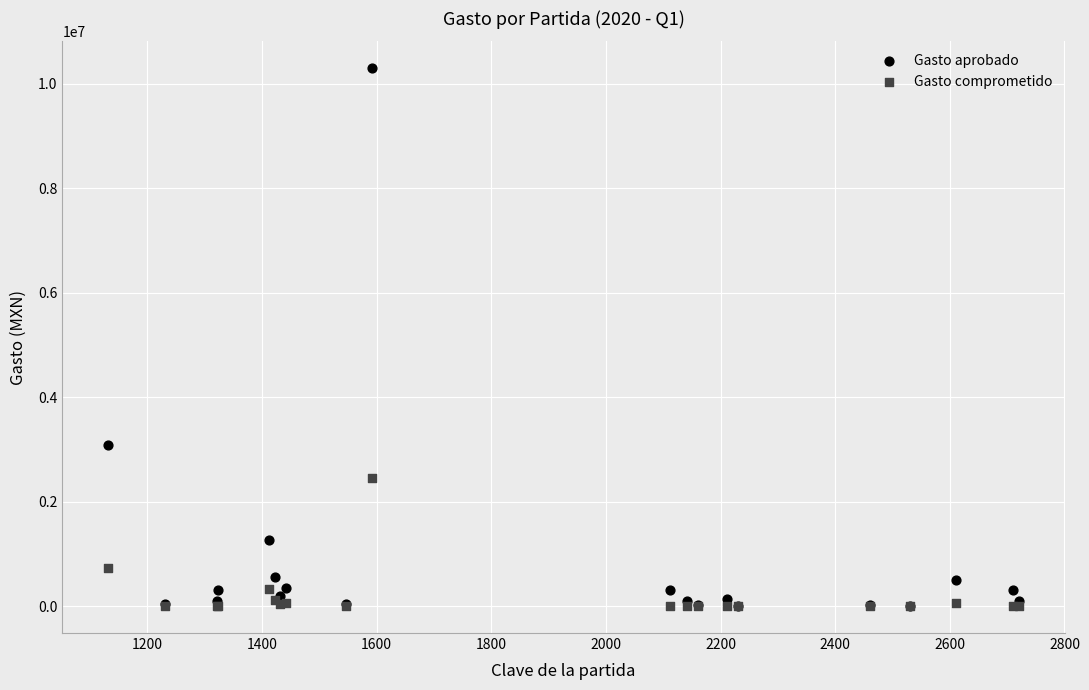

Across all series, what Y value is closest to 5150769?

3095262.0